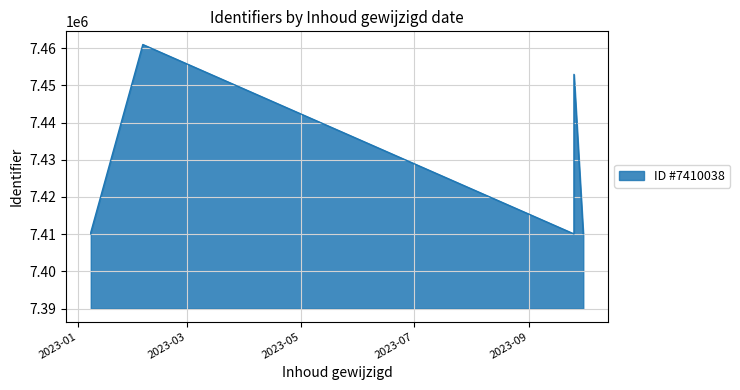

What is the change in value from 10 to 15?

-42870